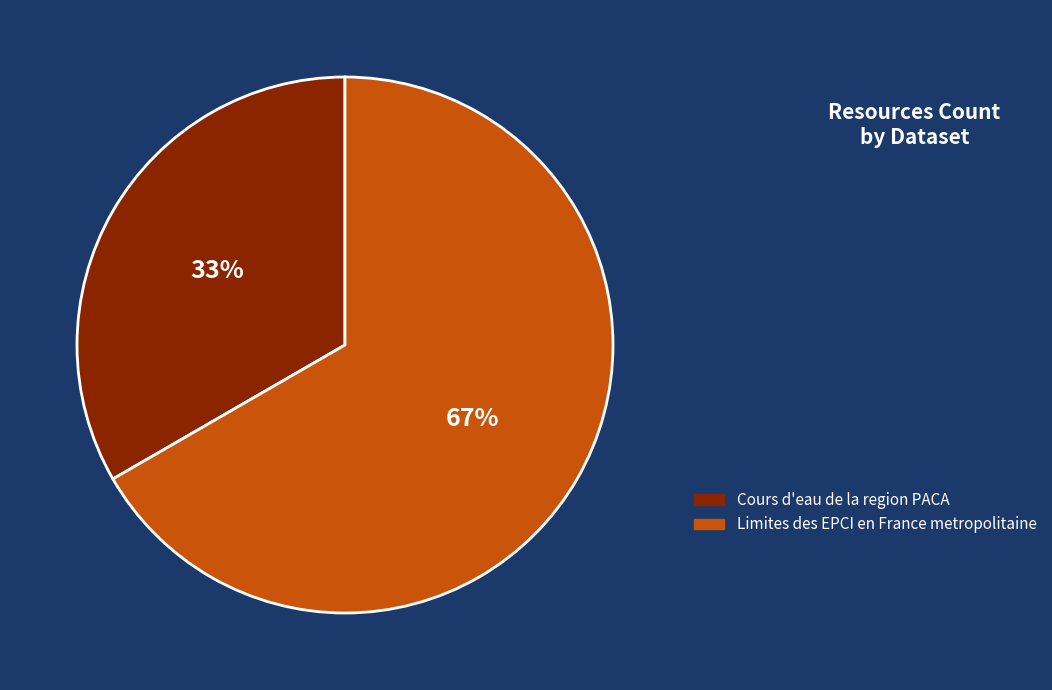

What is the ratio of the value at Cours d'eau de la region PACA to the value at Limites des EPCI en France metropolitaine?

0.5